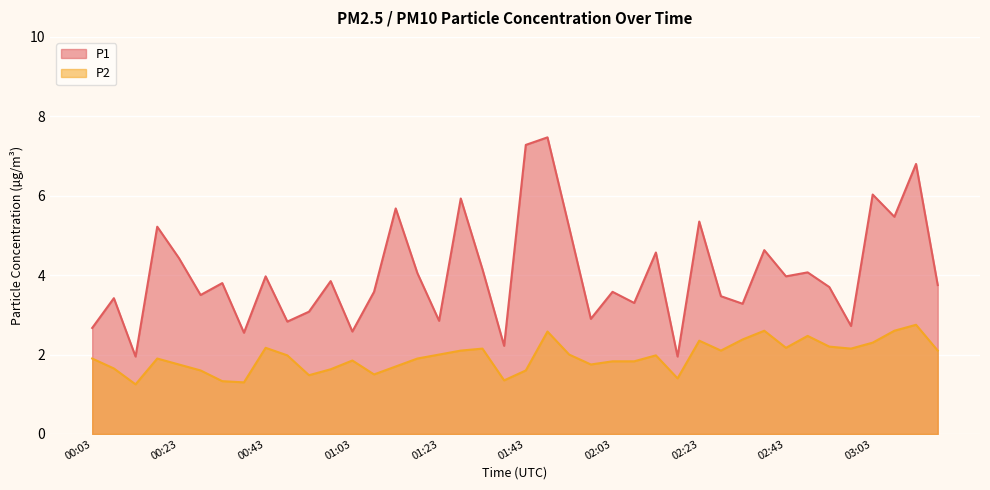

What is the difference between the second highest and minimum values in the P2 series?

1.4